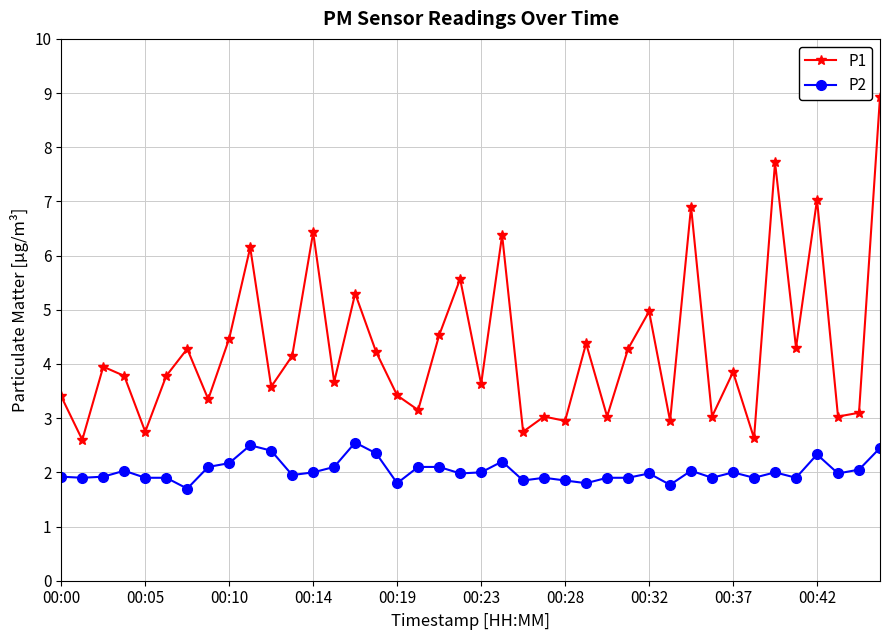

Rank the series by their average value, from lowest to highest.

P2, P1